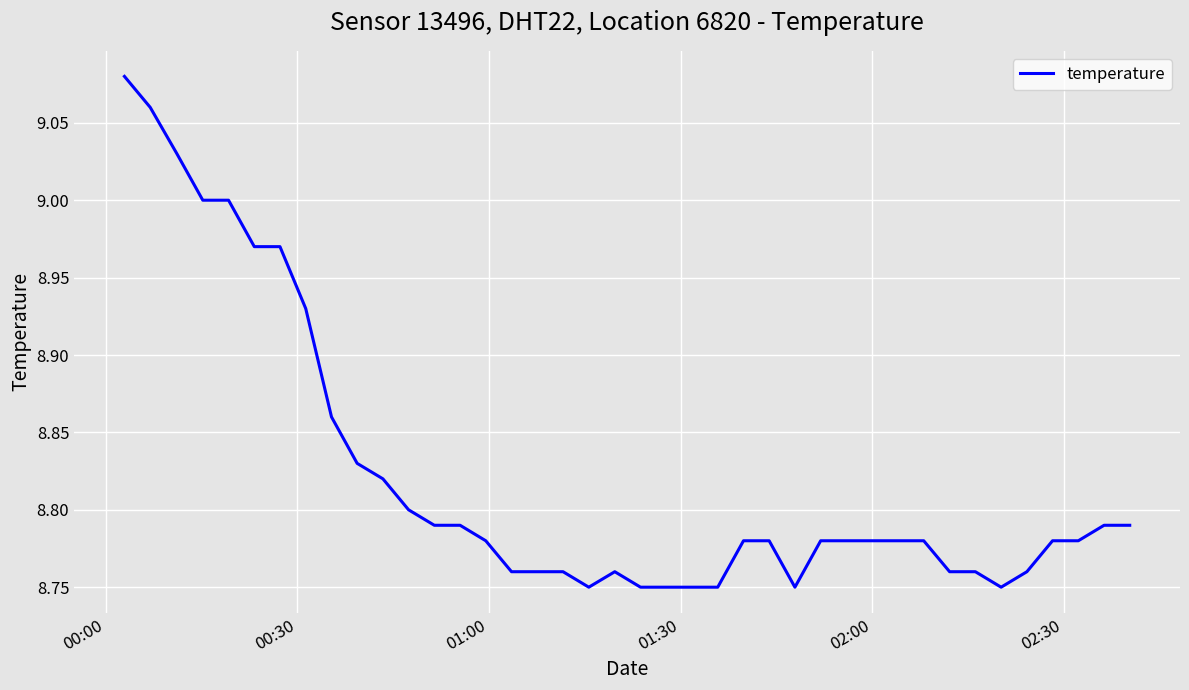

What is the difference between the maximum and minimum values?

0.3